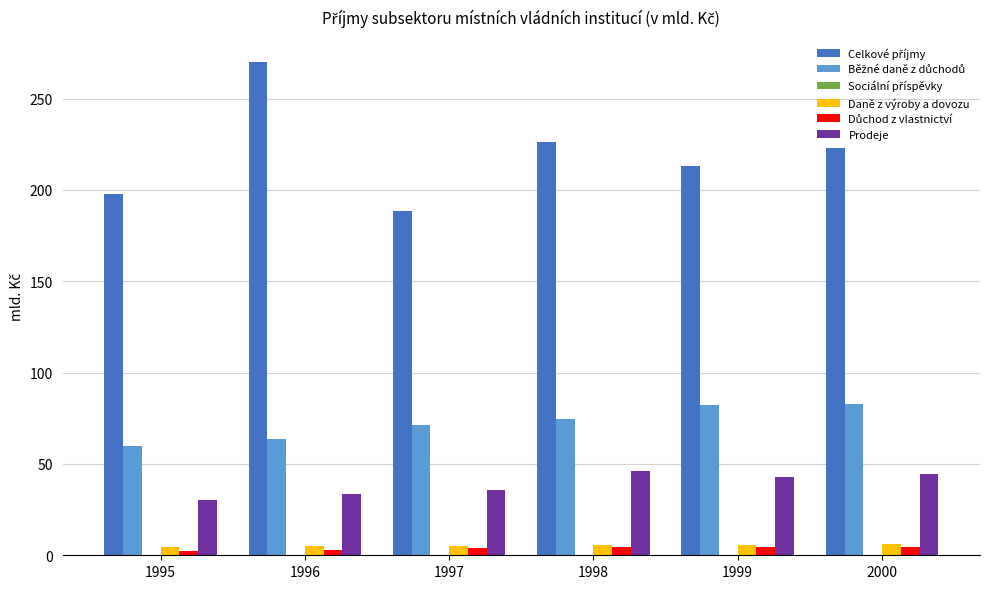

Is it true that Prodeje equals 36.0 at 1997?

True